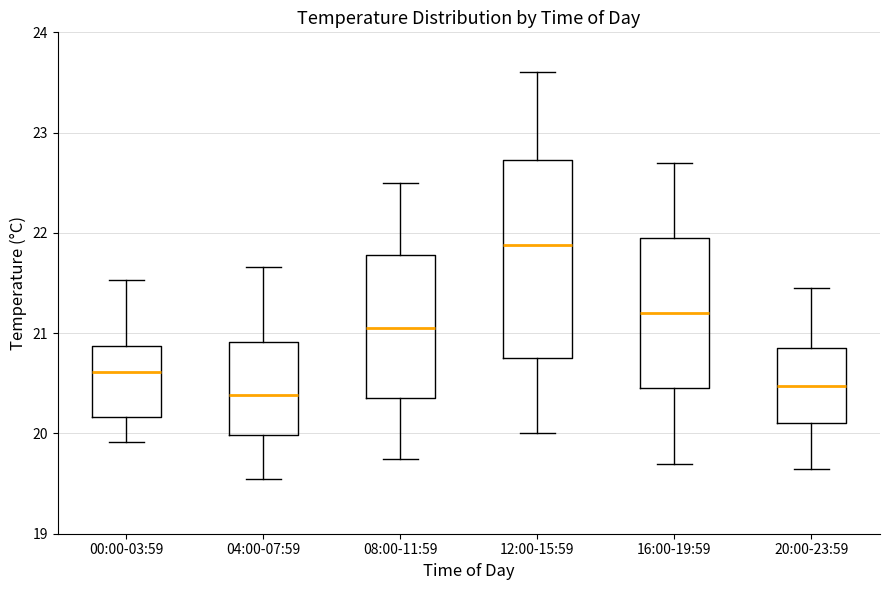

Which box is the tallest, from its lower edge to its upper edge?

12:00-15:59